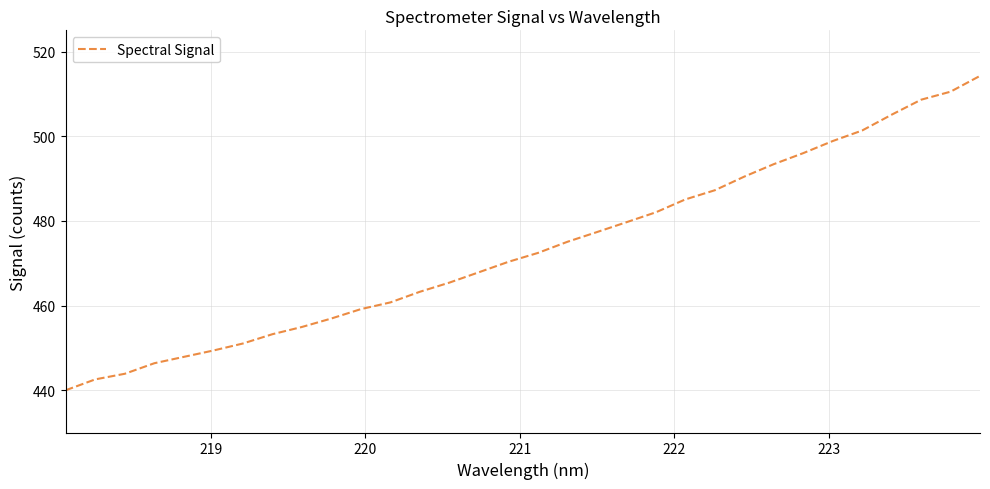

True or false: there are more than 0 points higher than both neighbors.

False